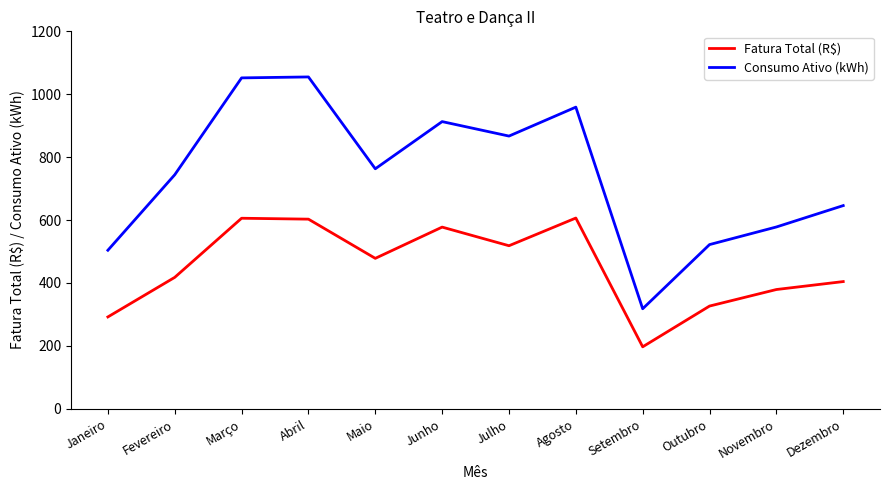

List the series in order of their overall mean, lowest first.

Fatura Total (R$), Consumo Ativo (kWh)